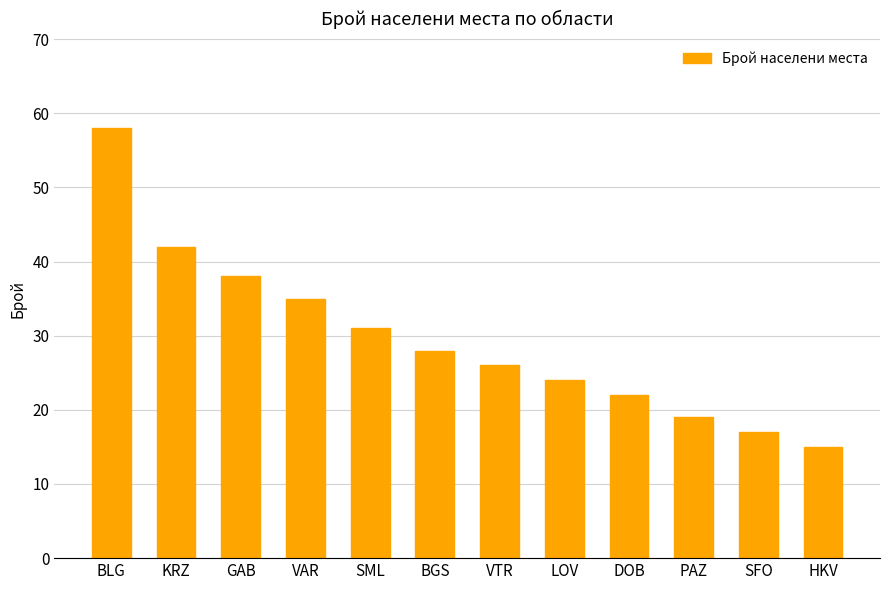

Reading left to right, list all the values displayed in this chart.

58	42	38	35	31	28	26	24	22	19	17	15